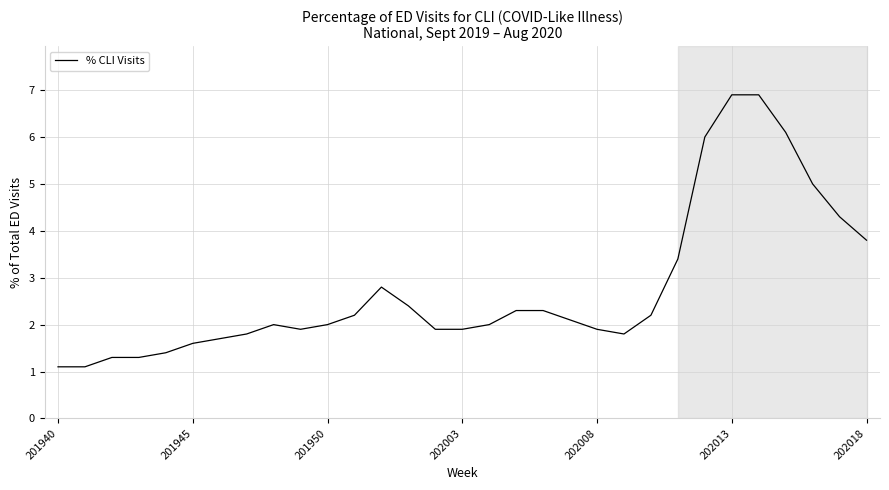

What is the greatest value displayed?

6.9